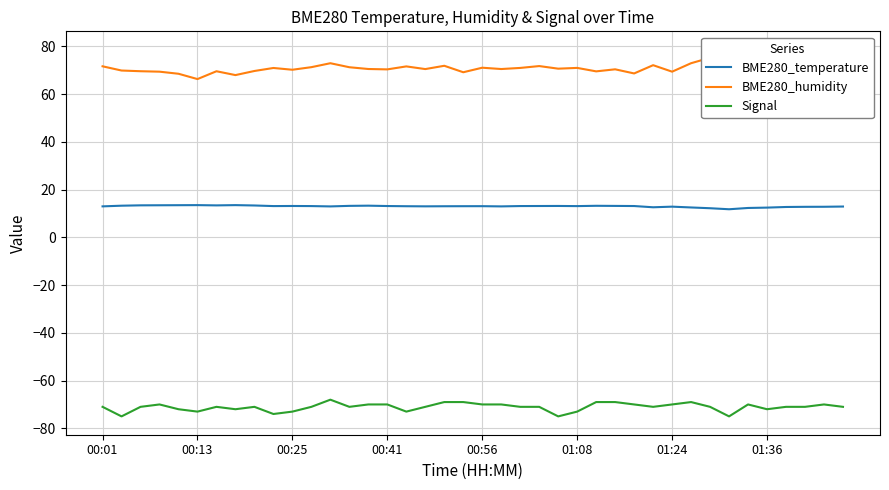

True or false: Signal and BME280_temperature intersect in this chart.

False